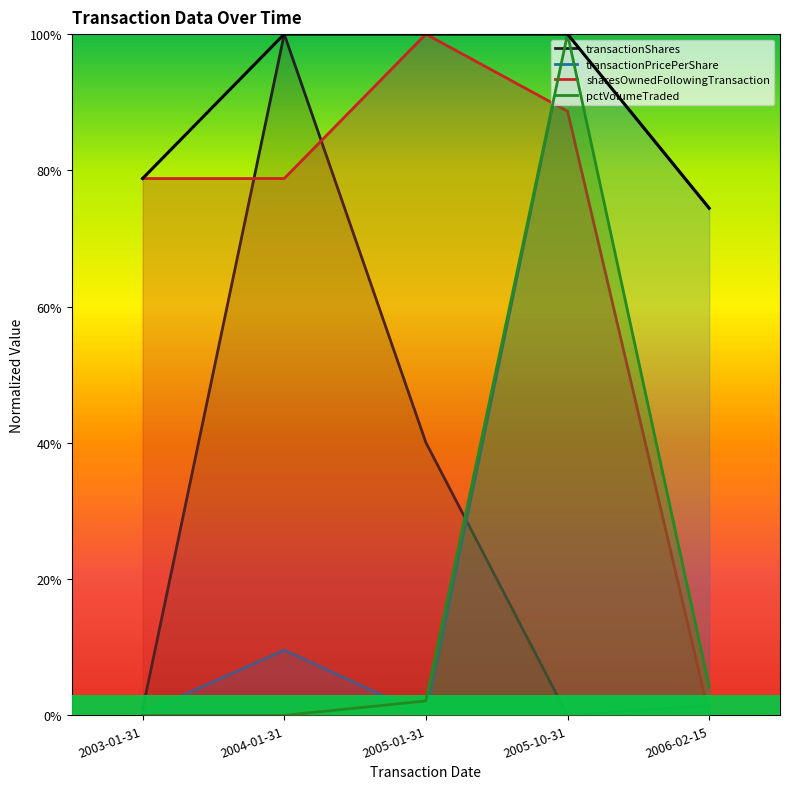

At which label is pctVolumeTraded closest to 0?

2003-01-31